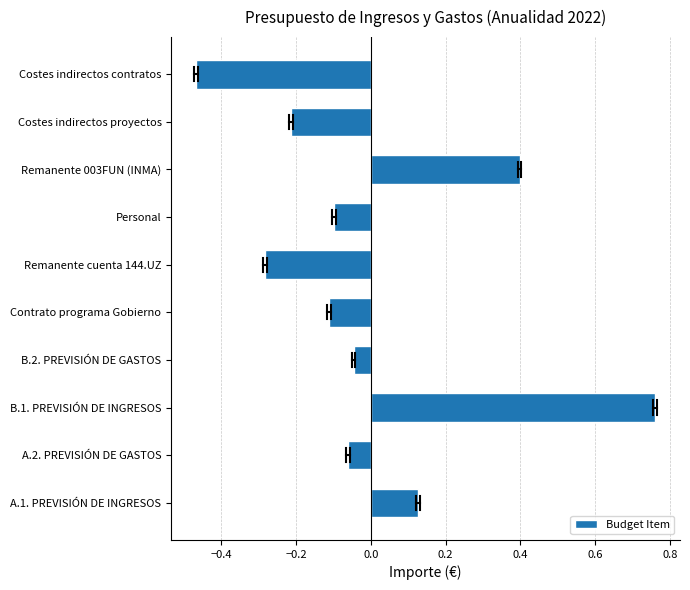

Which has a higher value, Costes indirectos proyectos or Remanente cuenta 144.UZ?

Costes indirectos proyectos